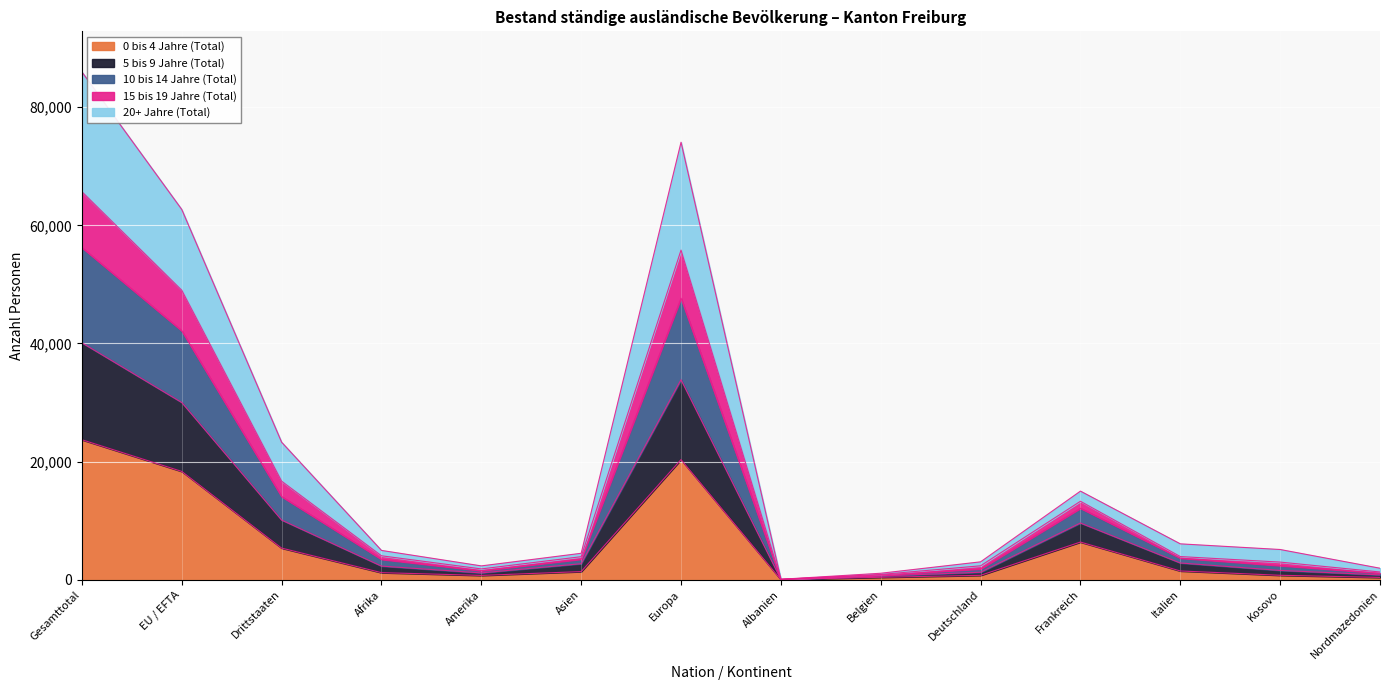

True or false: 15 bis 19 Jahre (Total) has a value of 5321 at Frankreich.

False